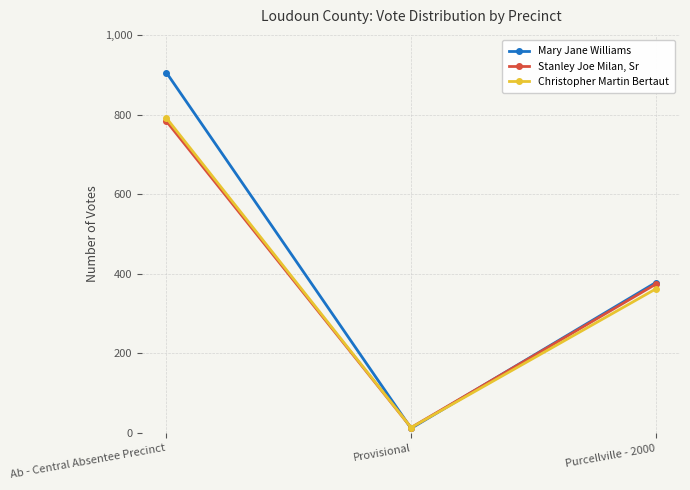

What is the spread (max minus min) of values at Provisional?

2